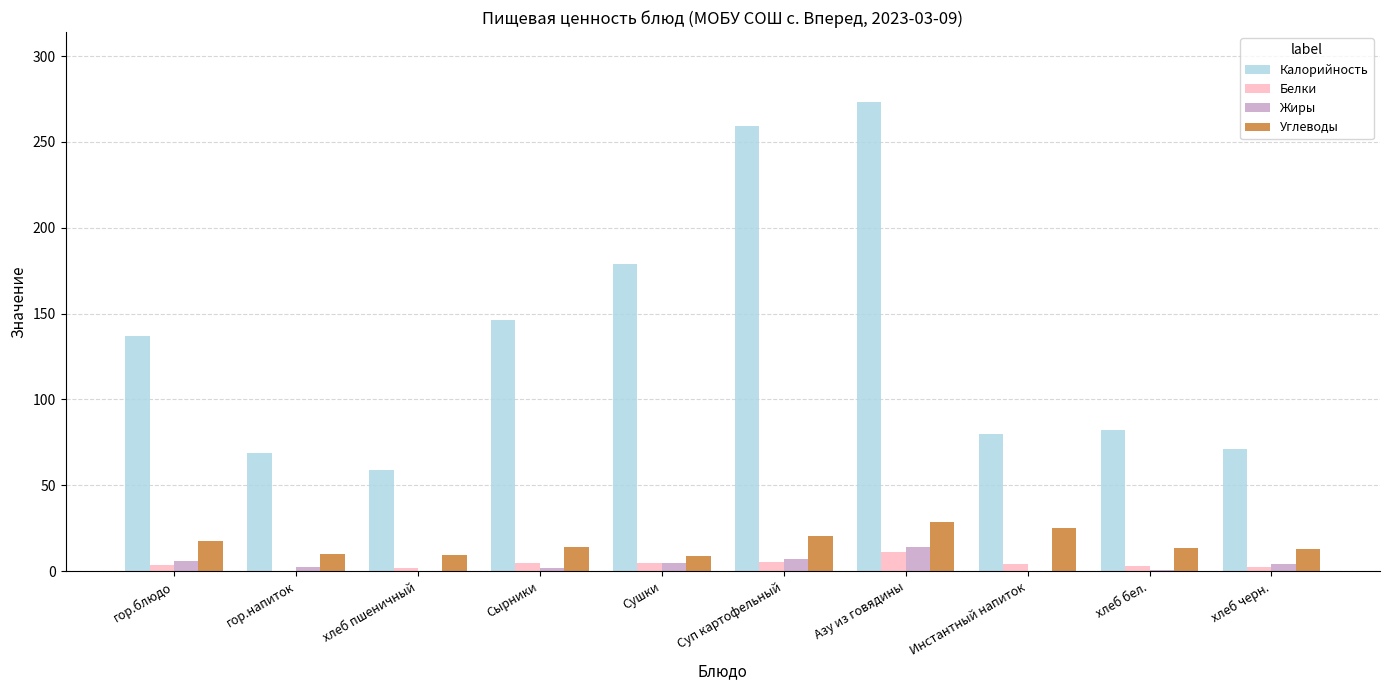

How many categories are shown in the chart?

10